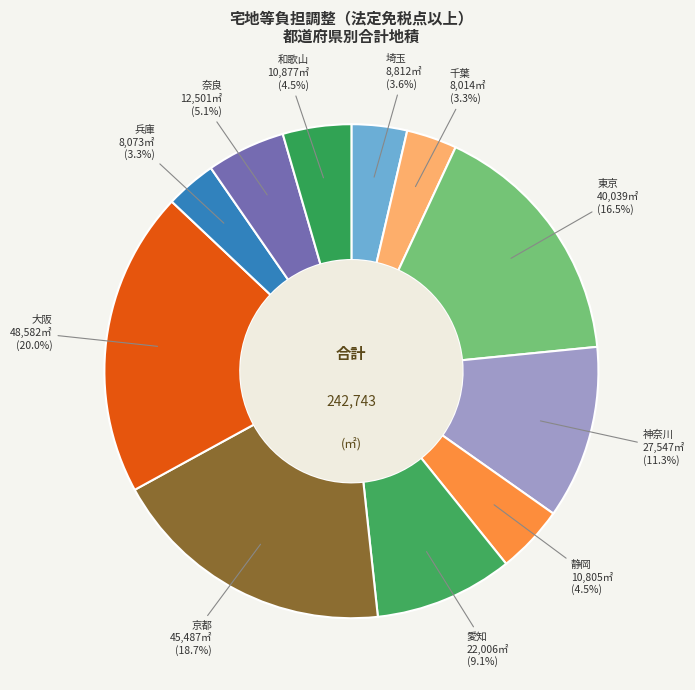

Count the number of slices in the pie.

11